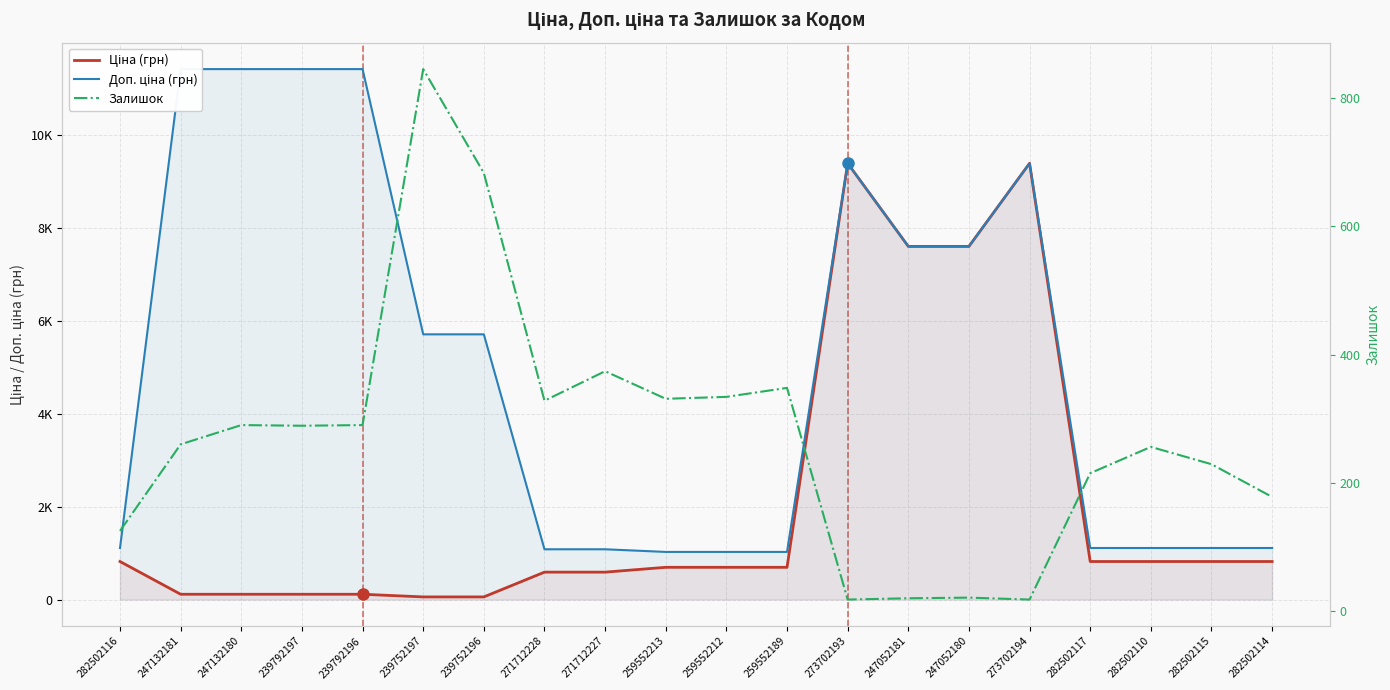

Which series changed the most between 259552189 and 273702194?

Ціна (грн)